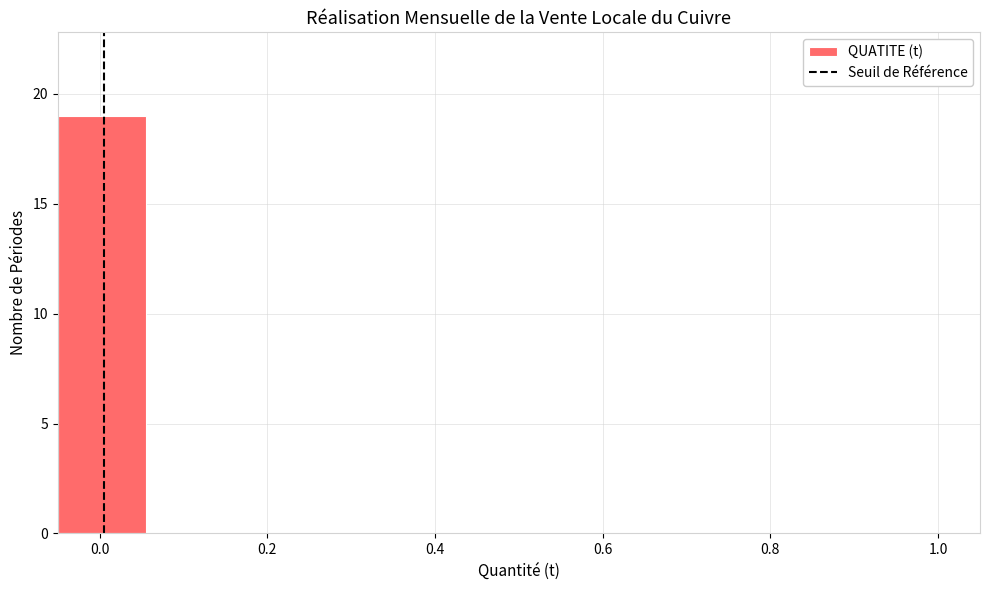

Which range on the x-axis has the tallest bar?

-0.050 to 0.055